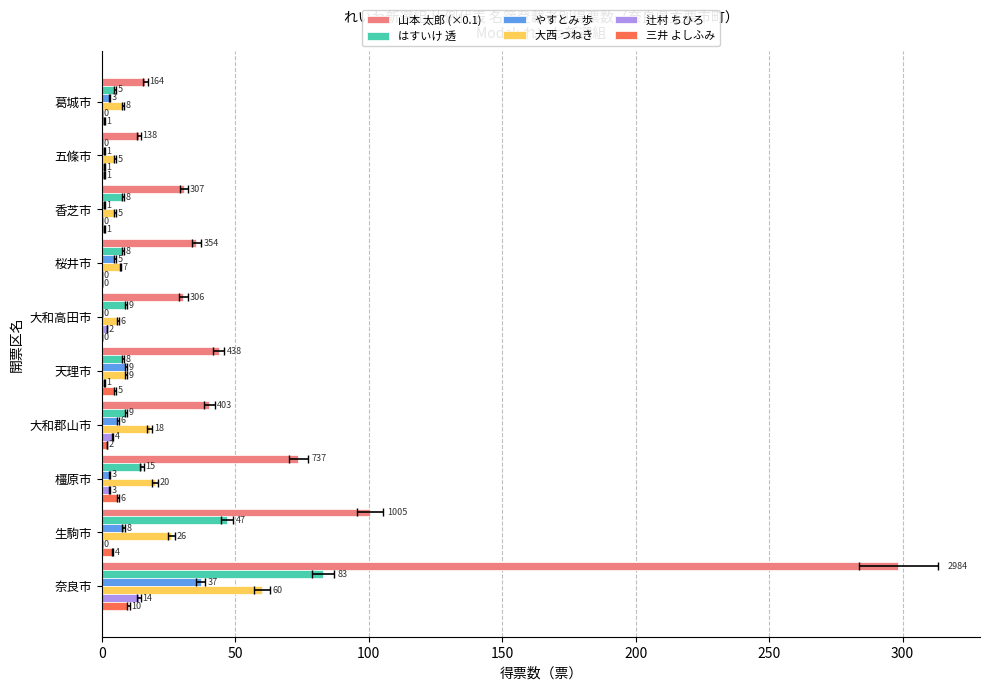

What are all the series names shown in the legend?

山本 太郎 (×0.1), はすいけ 透, やすとみ 歩, 大西 つねき, 辻村 ちひろ, 三井 よしふみ